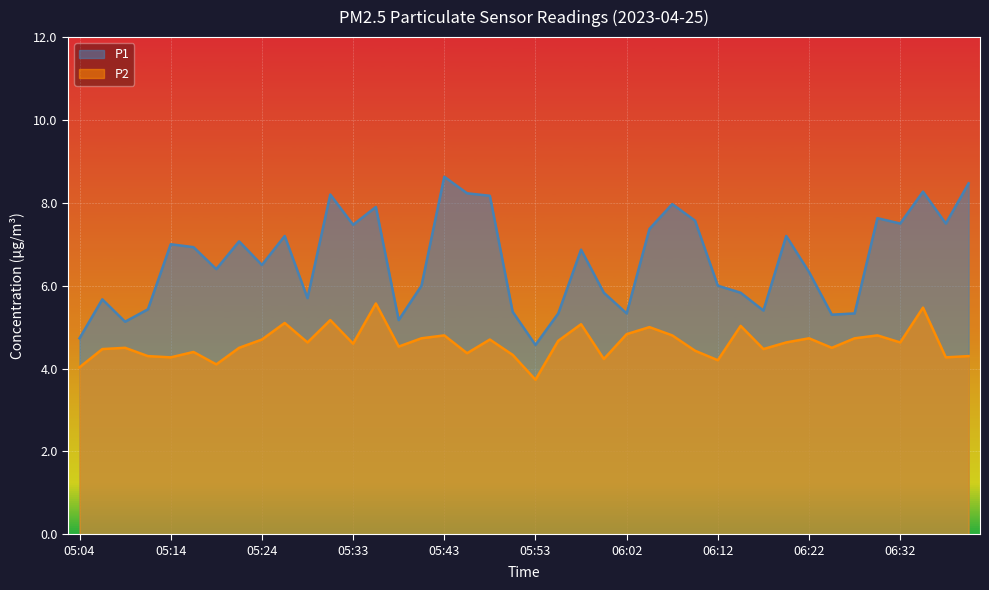

Rank the series by their average value, from lowest to highest.

P2, P1